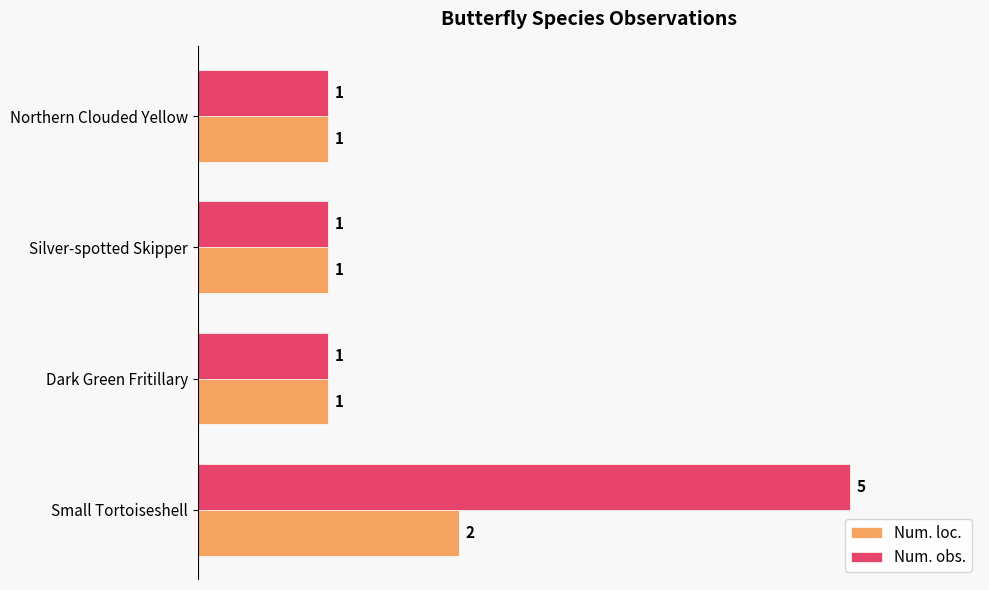

What is the difference between the Num. obs. values at Small Tortoiseshell and Northern Clouded Yellow?

4